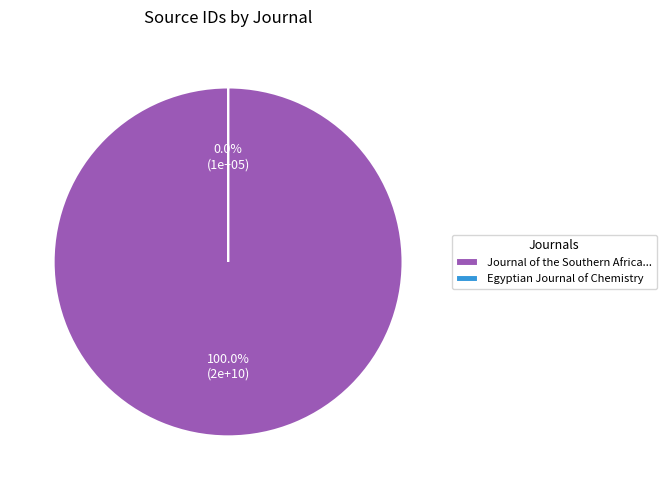

True or false: Journal of the Southern African Institute of Mining and Metallurgy accounts for 100% of the total.

True